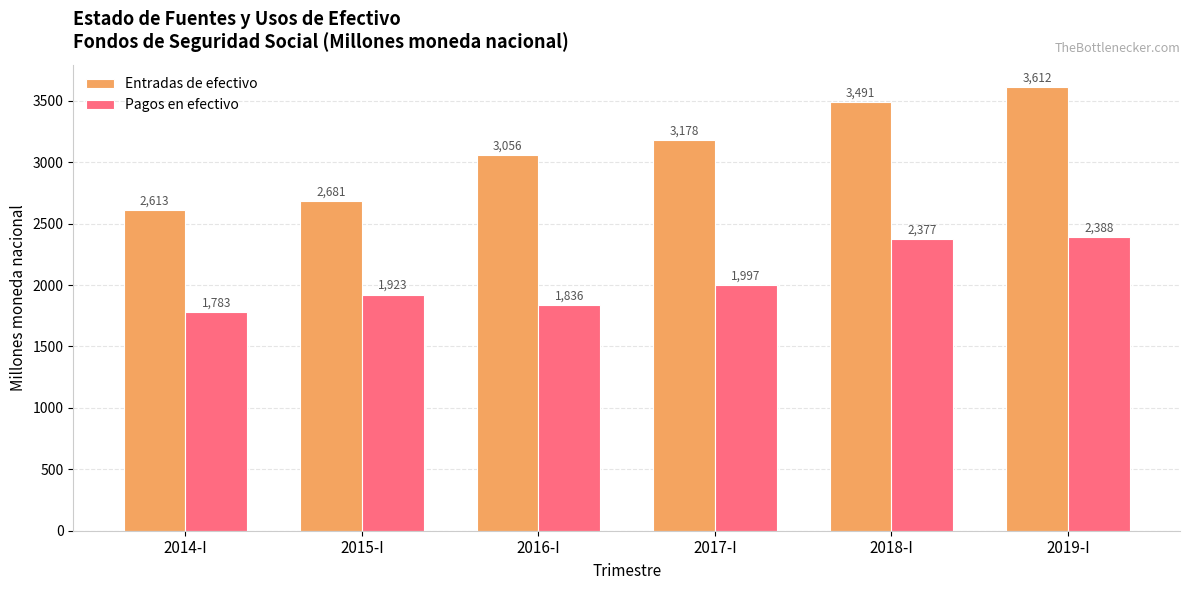

At which label is Pagos en efectivo closest to 2085?

2017-I